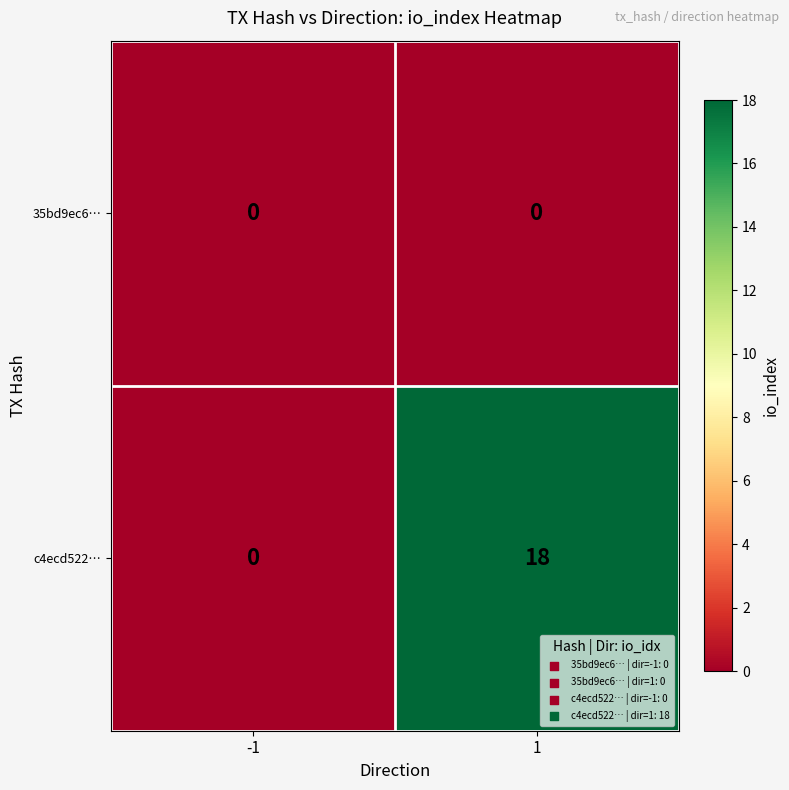

Which series has the largest total across all categories?

c4ecd522…